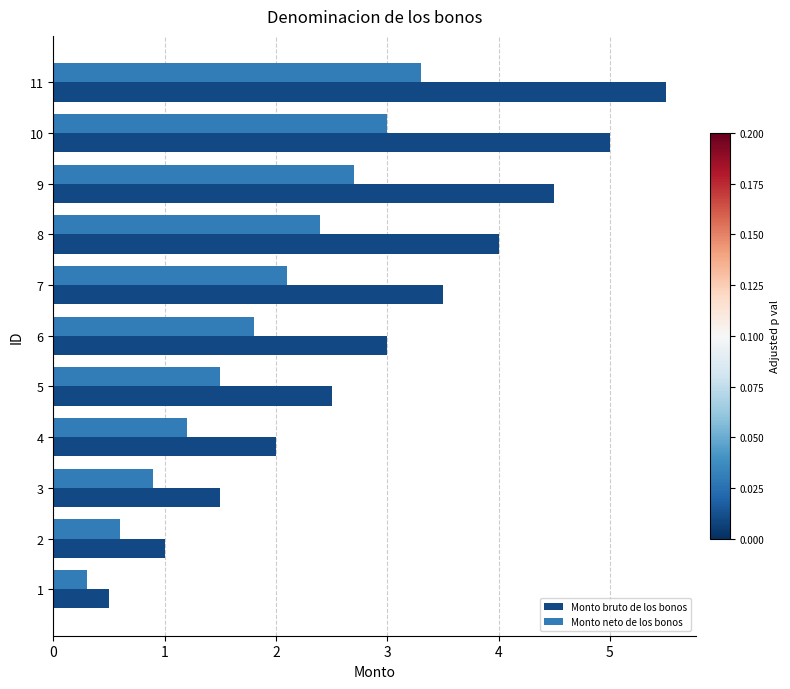

Is the value of Monto neto de los bonos at 9 greater than the value of Monto bruto de los bonos at 4?

Yes